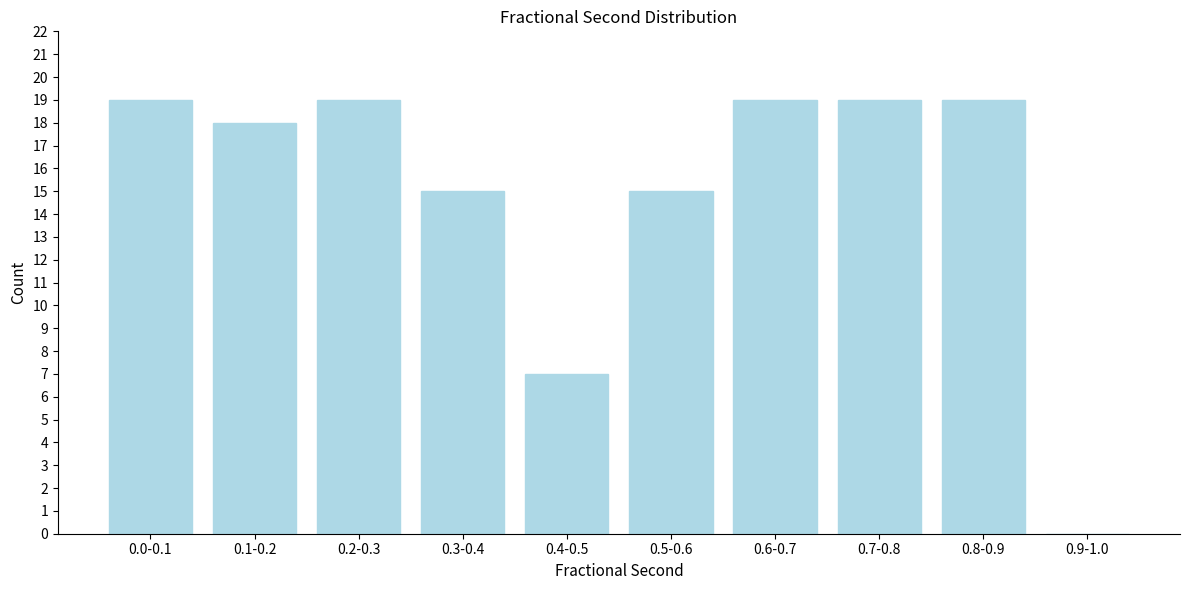

Reading left to right, extract all data points from this chart.

0.0-0.1=19	0.1-0.2=18	0.2-0.3=19	0.3-0.4=15	0.4-0.5=7	0.5-0.6=15	0.6-0.7=19	0.7-0.8=19	0.8-0.9=19	0.9-1.0=0